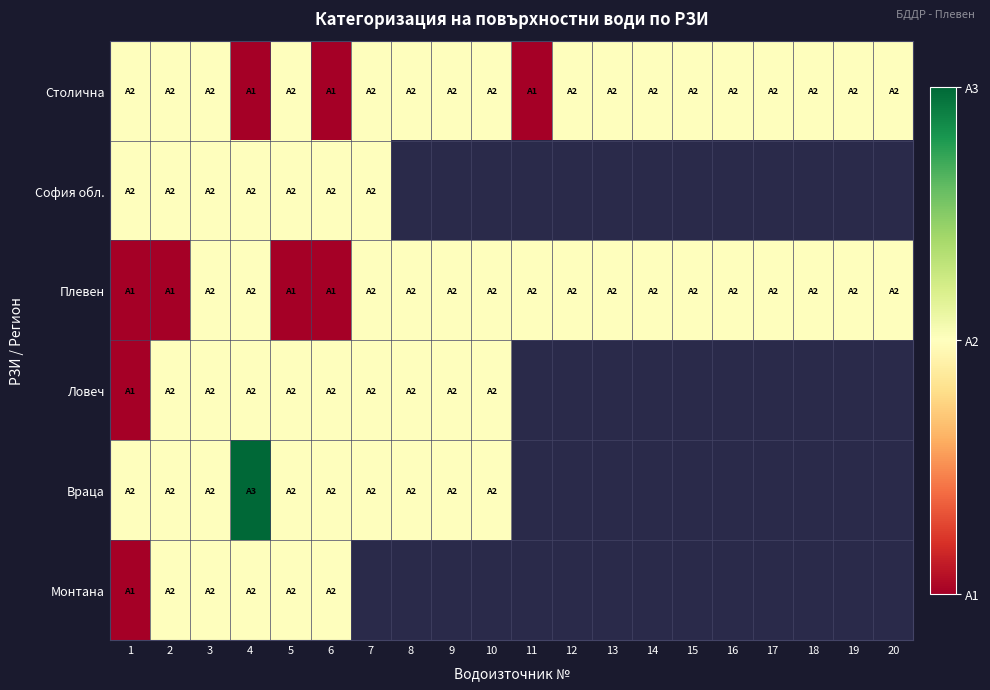

Is the value of Ловеч at 16 greater than the value of Столична at 19?

No